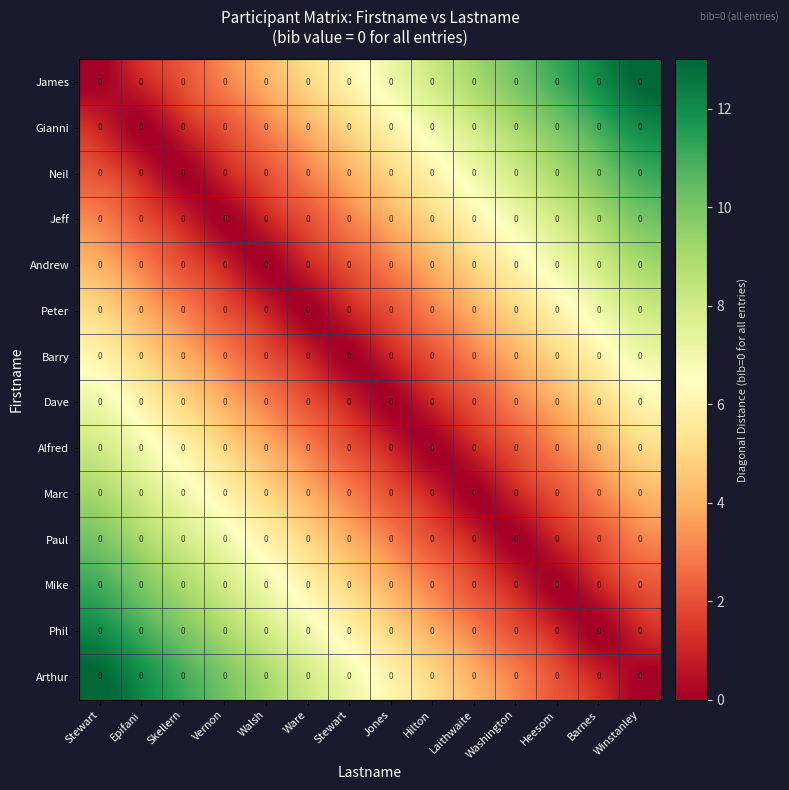

Which category has the lowest value in the Gianni series?

Epifani